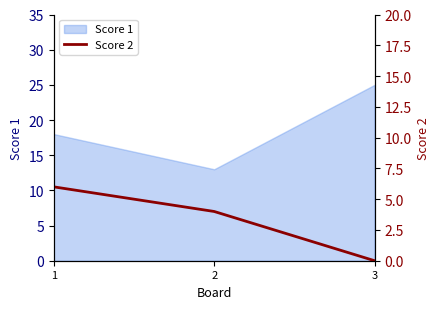

How many values are below 4?

1